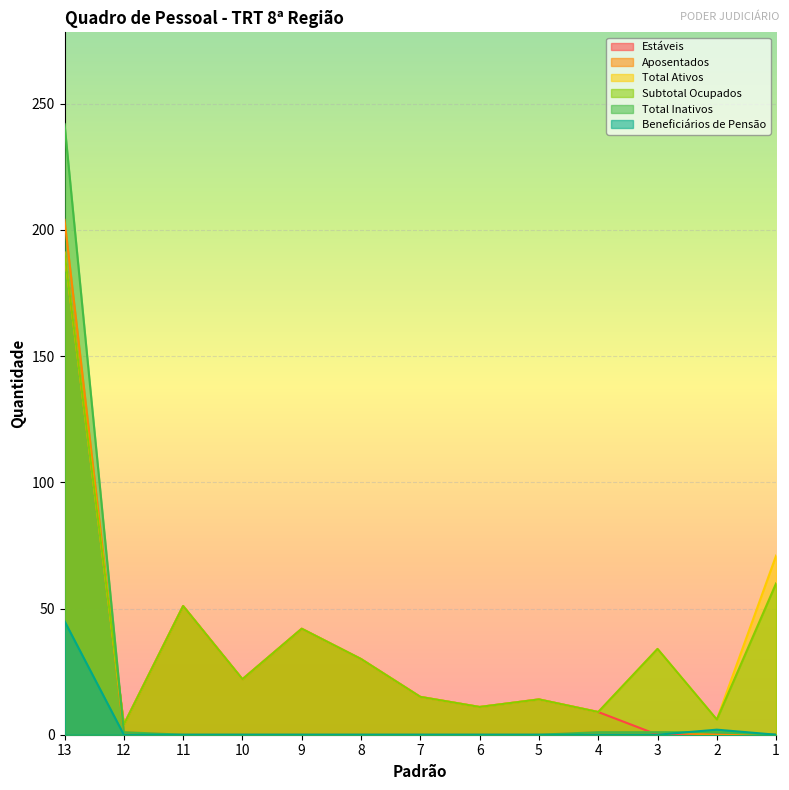

True or false: Total Inativos has a value of 242 at 13.

True